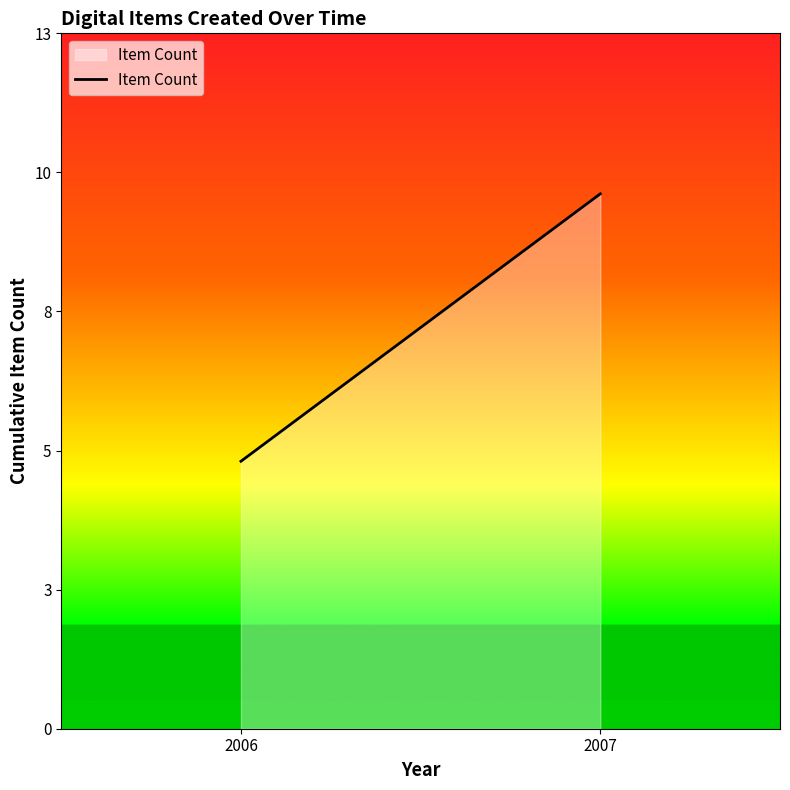

What is the greatest value displayed?

10